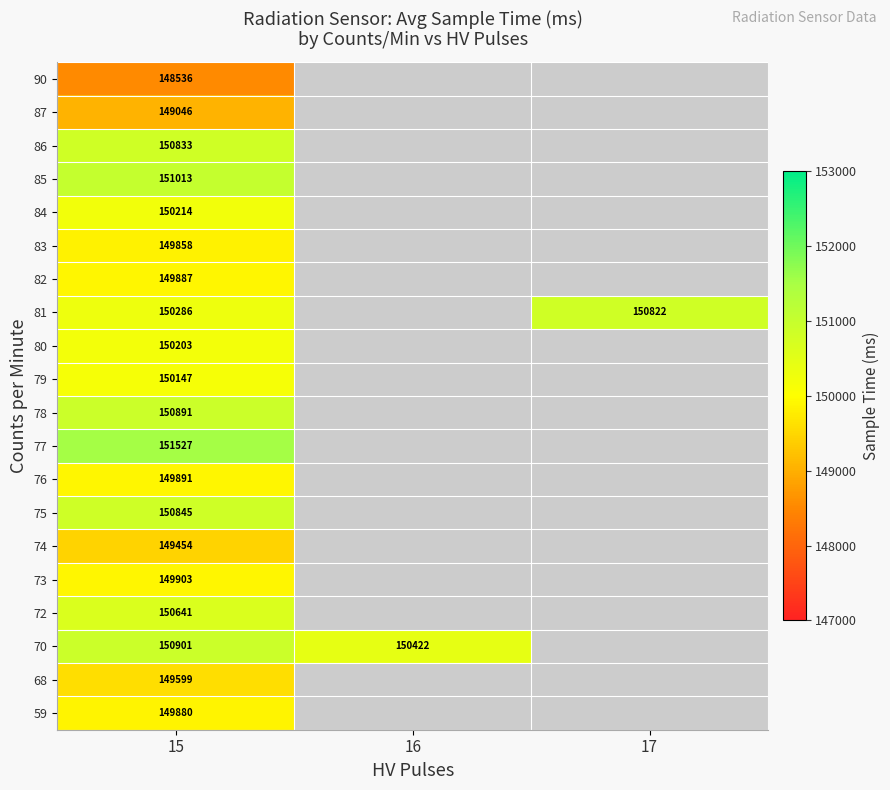

The value of 72 at 15 is 150641. True or false?

True